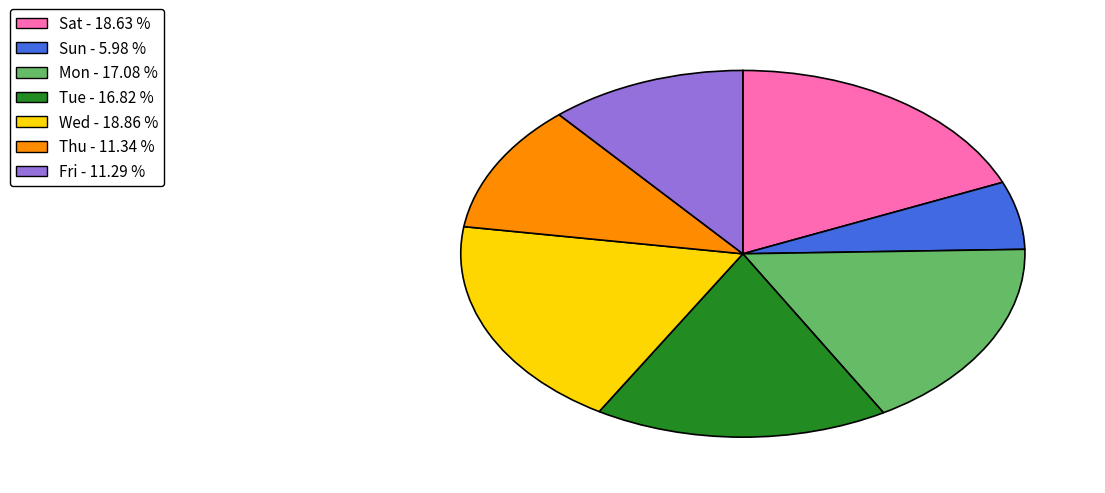

Is there a majority slice in this chart?

No